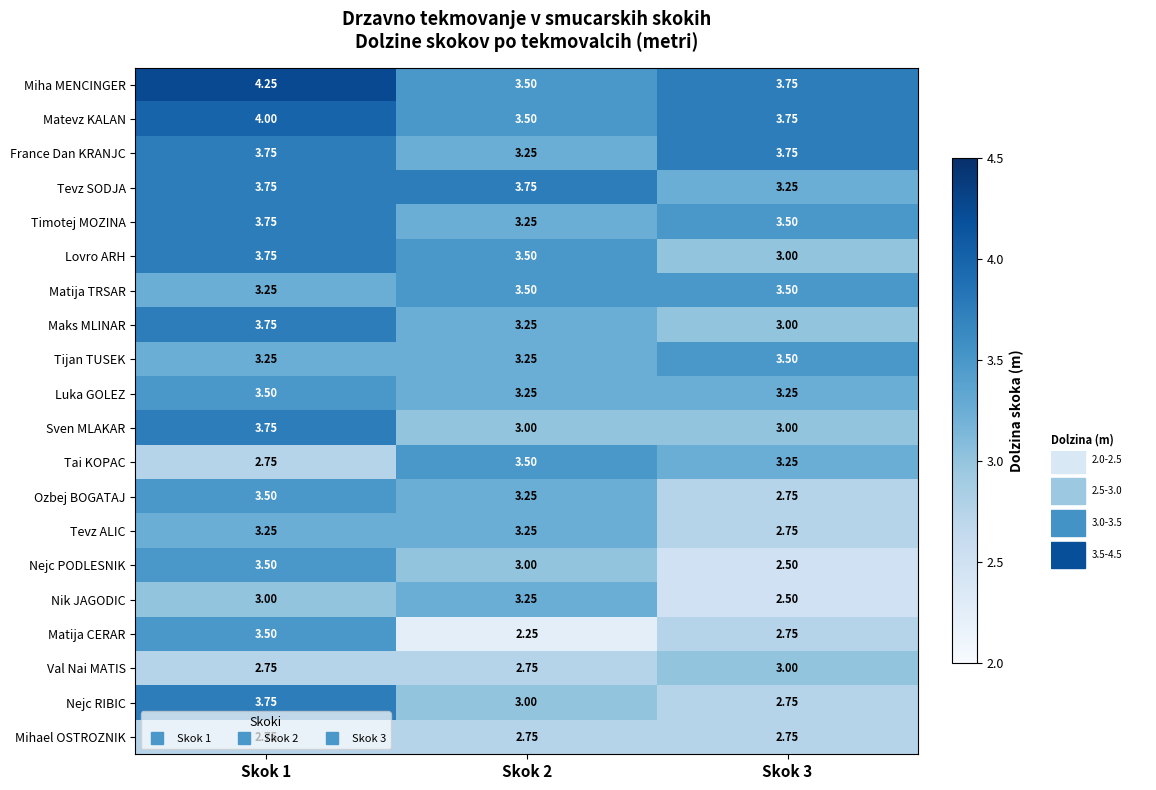

Which series has the widest spread of values?

Matija CERAR